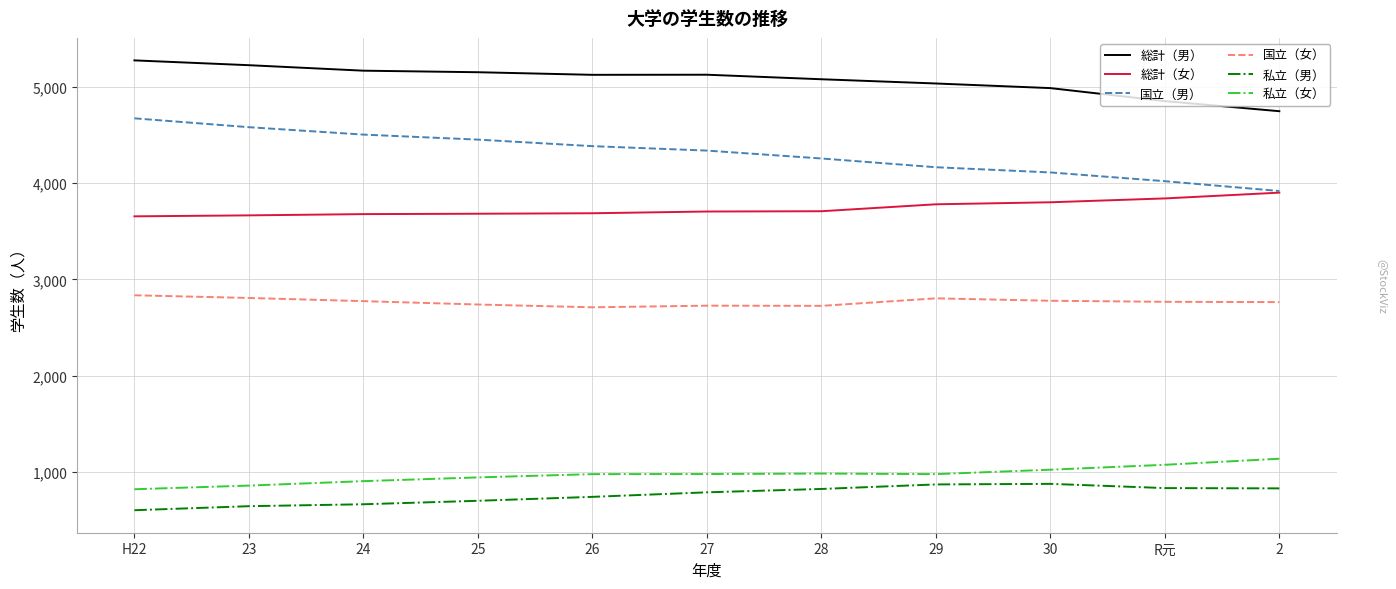

True or false: 総計（男） and 国立（女） intersect in this chart.

False